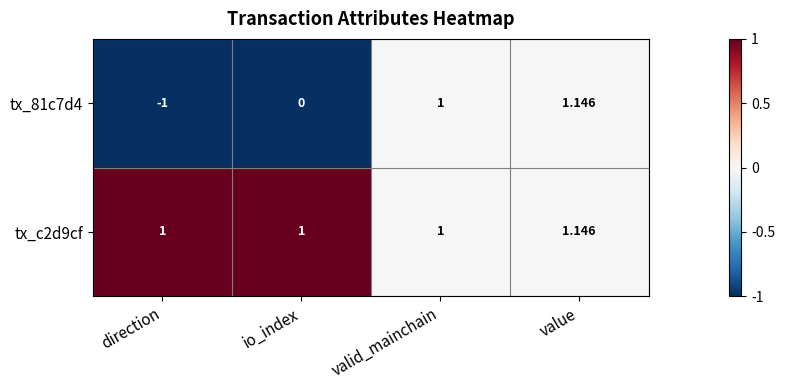

At how many categories does at least one series exceed 0?

4